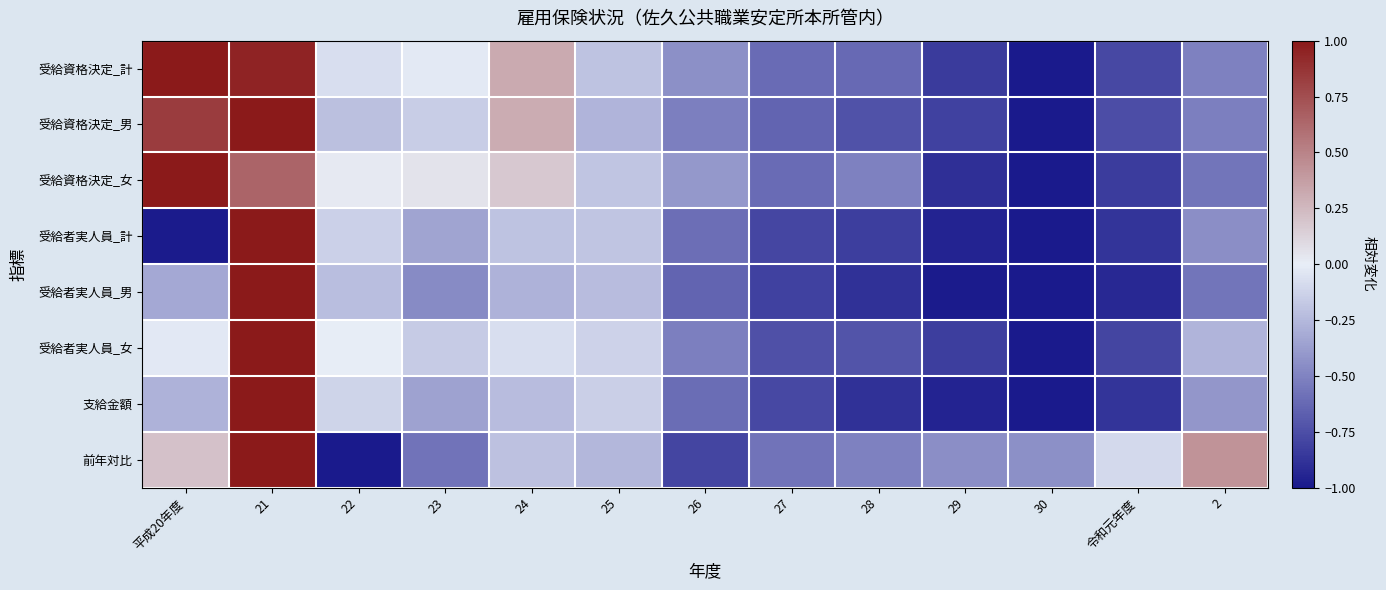

Which series has the largest range (max minus min)?

受給資格決定_計